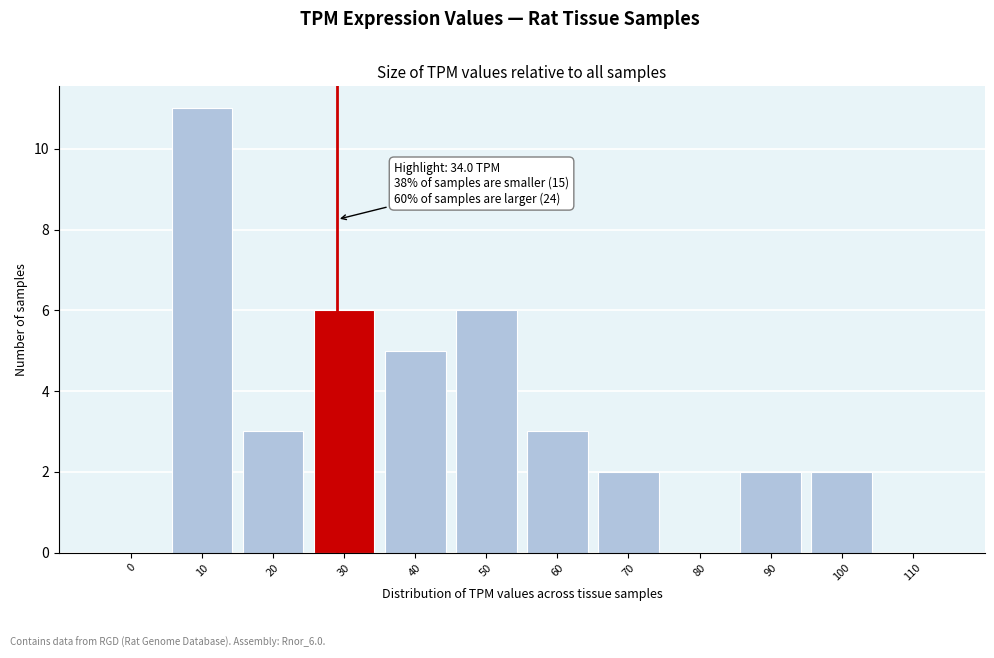

Reading left to right, extract all data points from this chart.

0=0	10=11	20=3	30=6	40=5	50=6	60=3	70=2	80=0	90=2	100=2	110=0